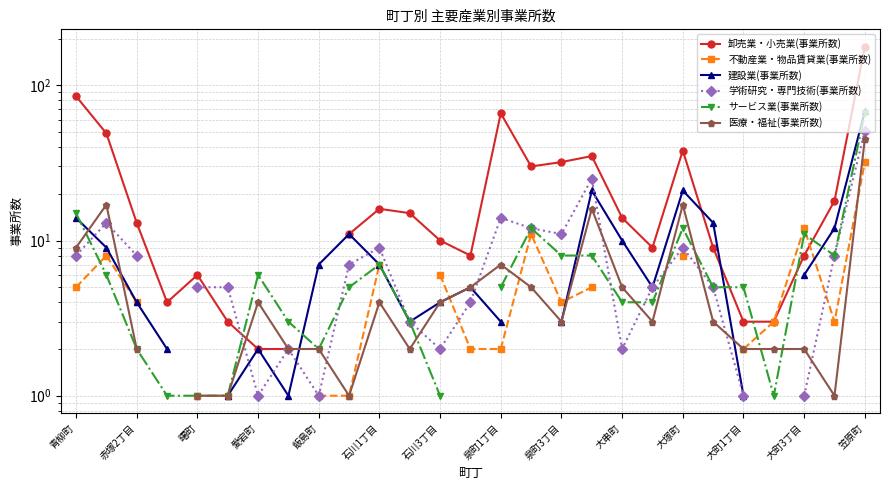

Rank the series by their maximum value, from lowest to highest.

不動産業・物品賃貸業(事業所数), 医療・福祉(事業所数), 学術研究・専門技術(事業所数), サービス業(事業所数), 建設業(事業所数), 卸売業・小売業(事業所数)